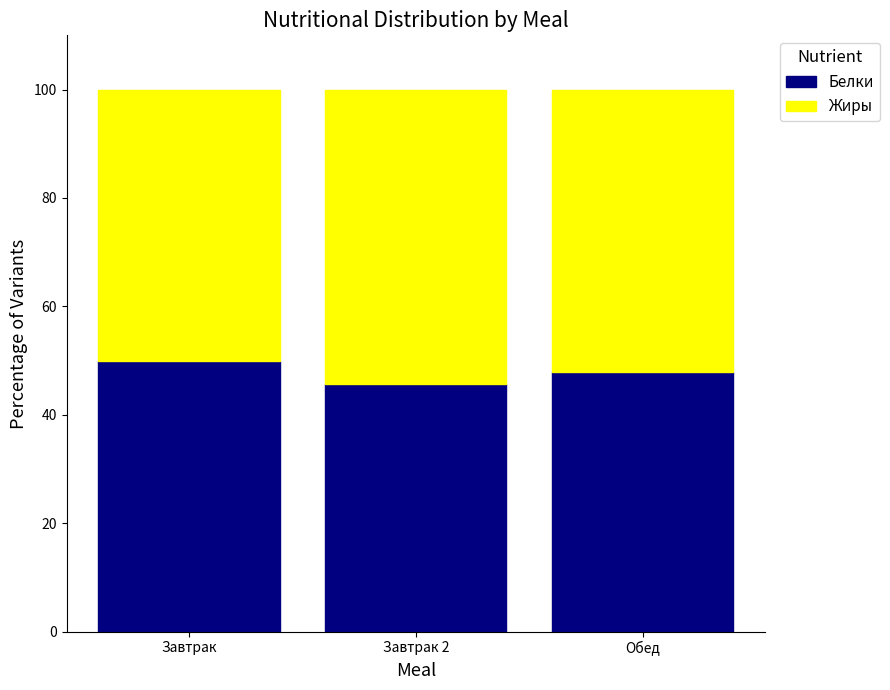

What is the highest value of the Белки series?

49.9